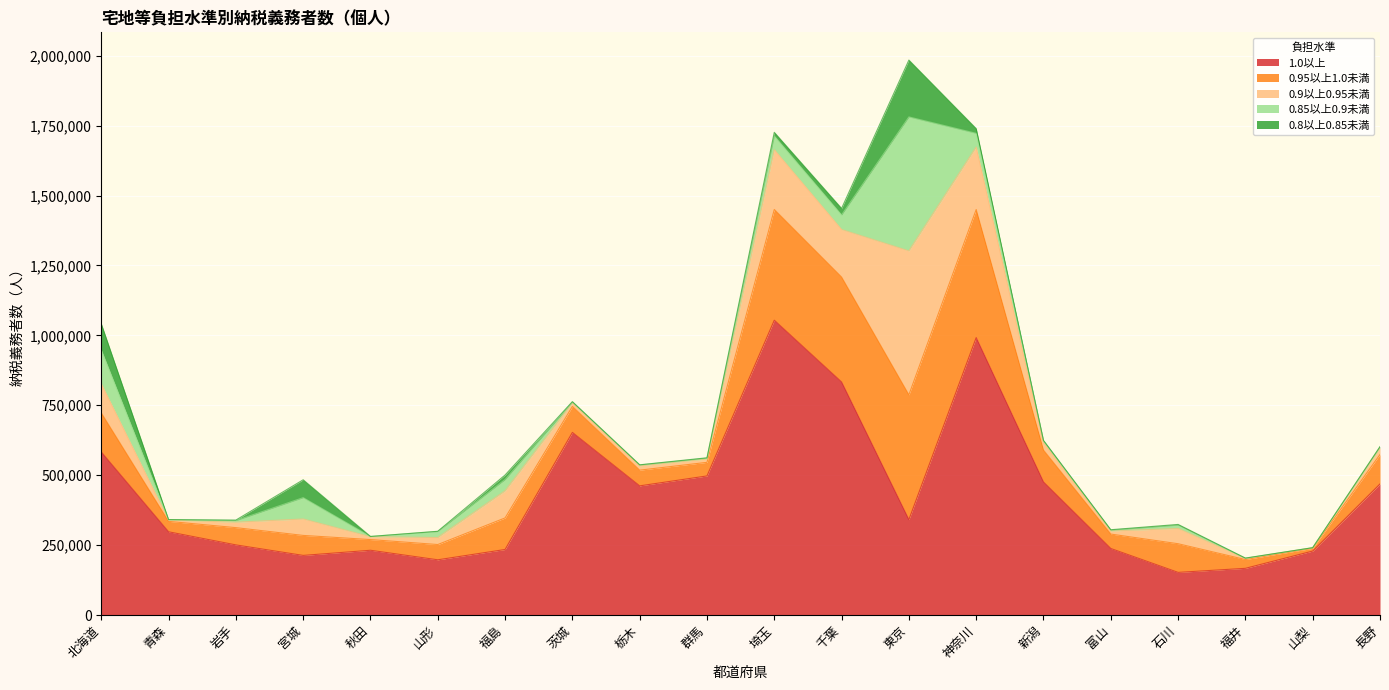

What is the maximum value for 0.8以上0.85未満?

203246